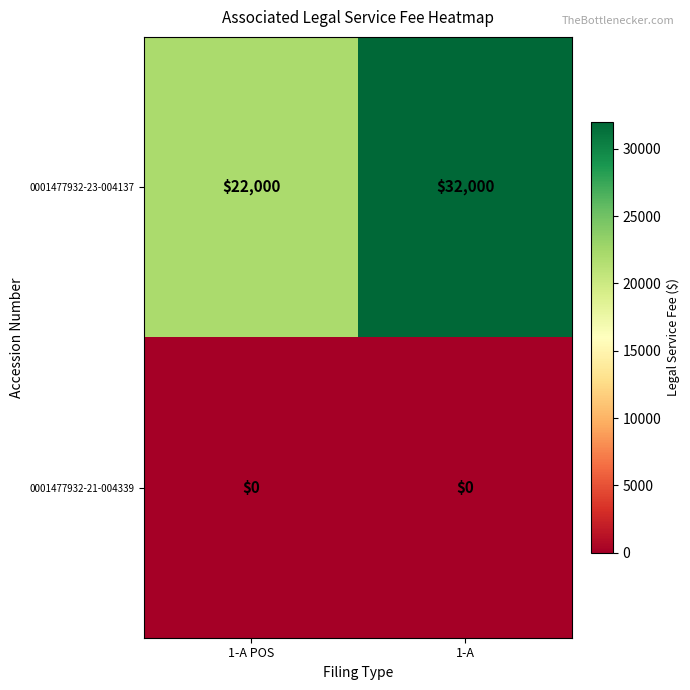

Which series has the largest total across all categories?

0001477932-23-004137